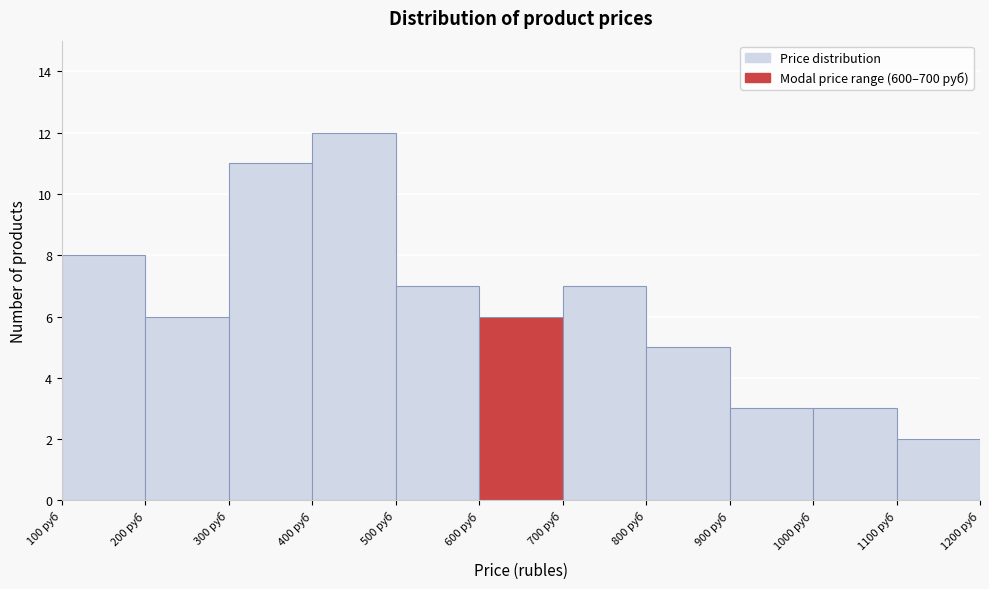

Which range on the x-axis has the tallest bar?

400 to 500